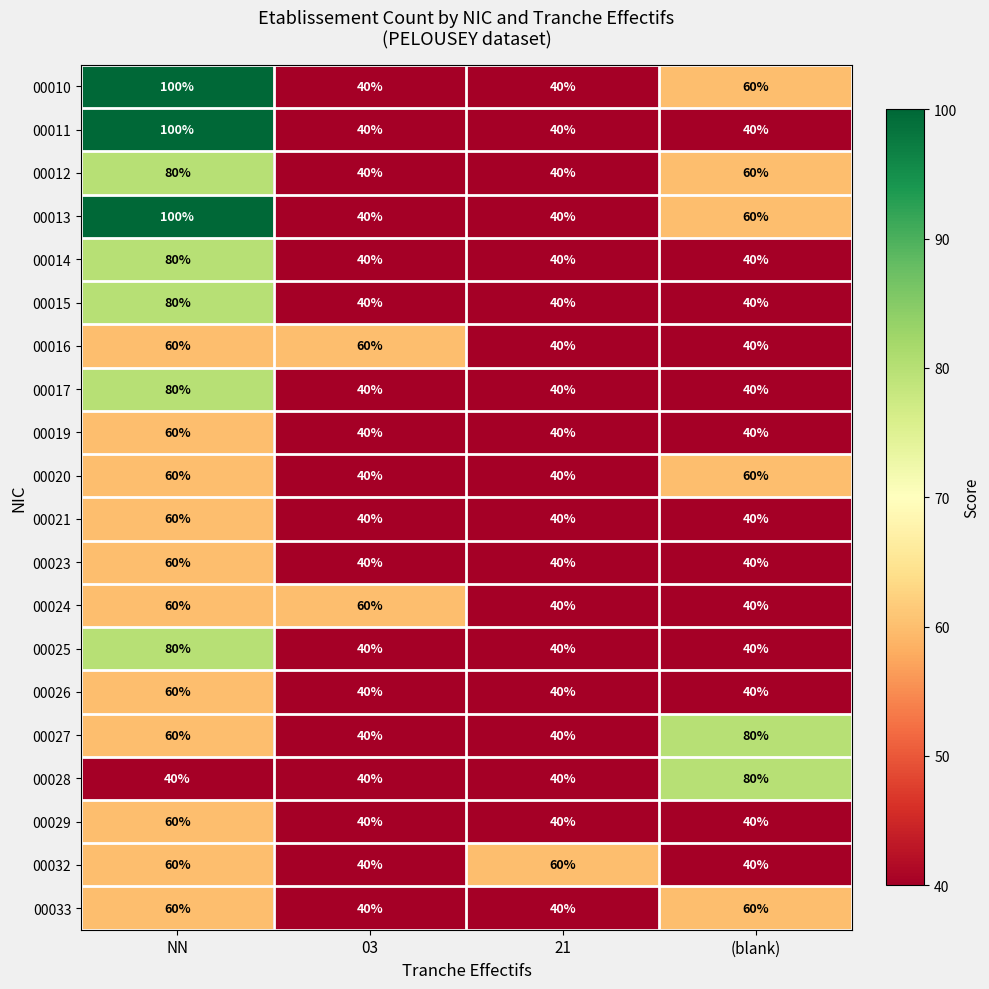

The value of 00021 at 21 is 40. True or false?

True